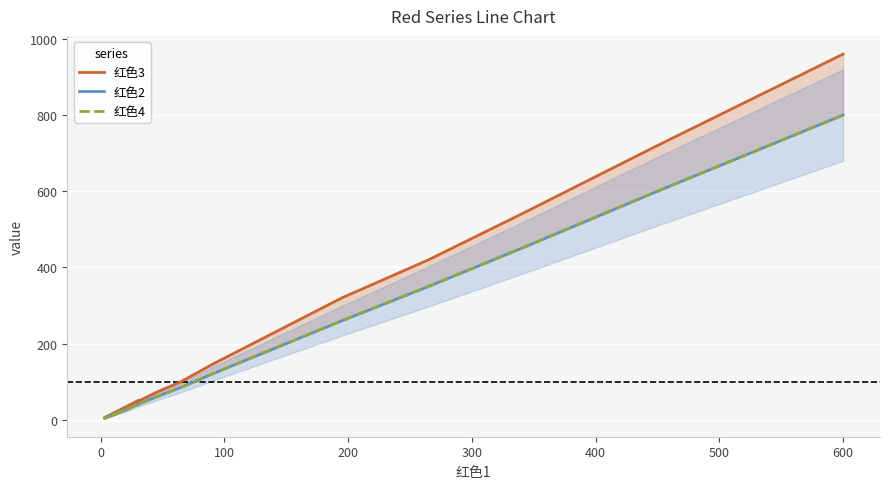

Reading right to left, transcribe all the data shown in this chart.

红色3: 960	720	540	420	320	220	145	100	72	48	30	18	10	5	50
红色2: 800	600	450	350	260	180	120	85	60	40	25	15	8	4	40
红色4: 800	600	450	350	260	180	120	85	60	40	25	15	8	4	40